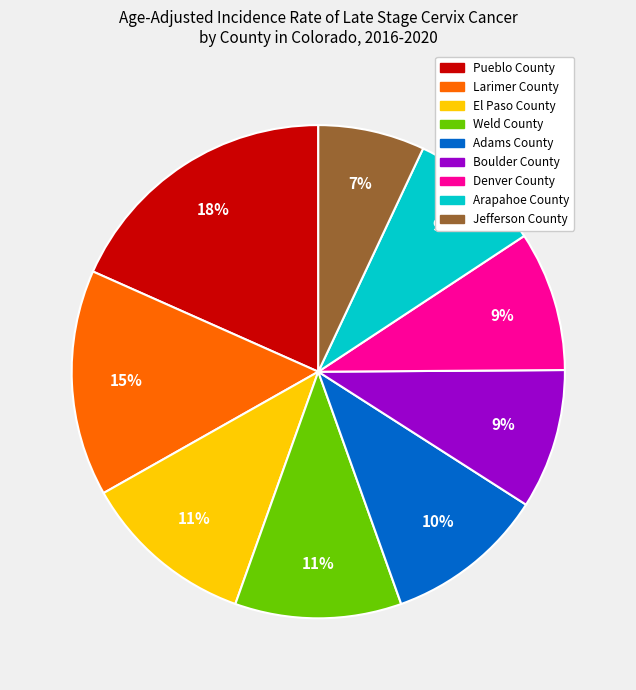

Does Weld County represent more than half of the total?

No